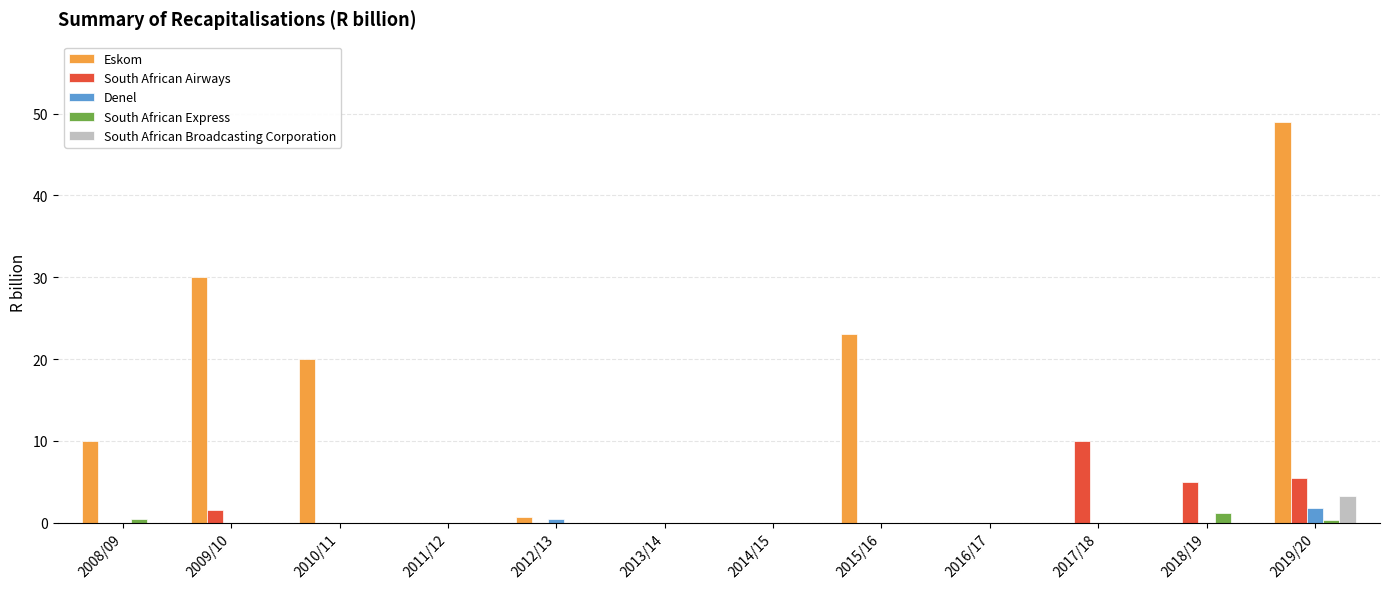

What are all the series names shown in the legend?

Eskom, South African Airways, Denel, South African Express, South African Broadcasting Corporation